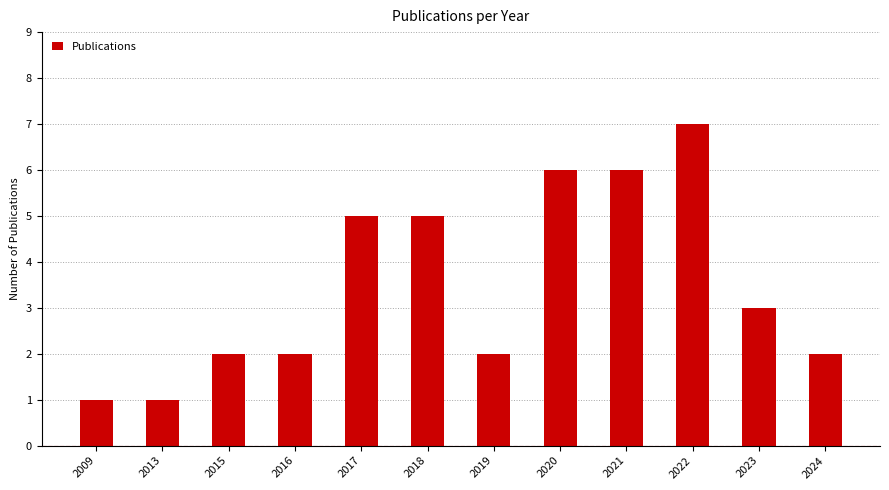

Reading right to left, extract all data points from this chart.

2024=2	2023=3	2022=7	2021=6	2020=6	2019=2	2018=5	2017=5	2016=2	2015=2	2013=1	2009=1